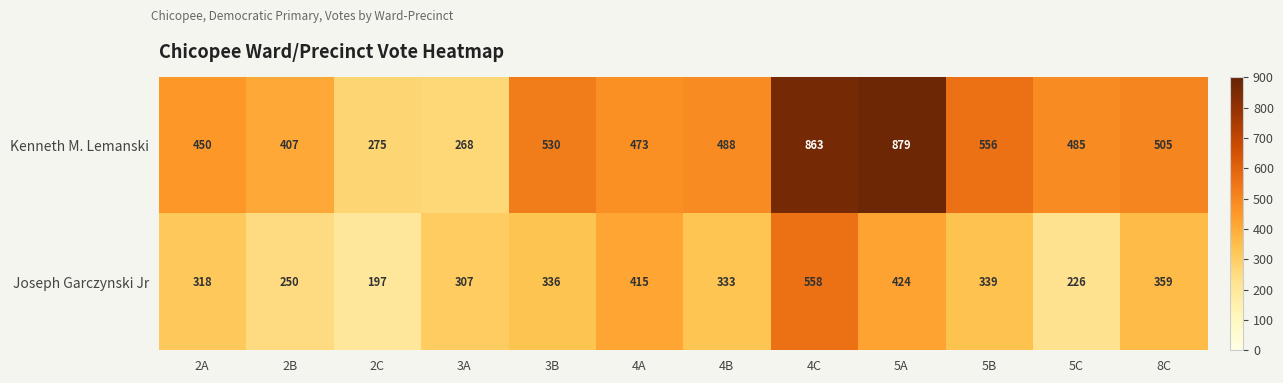

At which category does the chart reach its minimum across all series?

2C